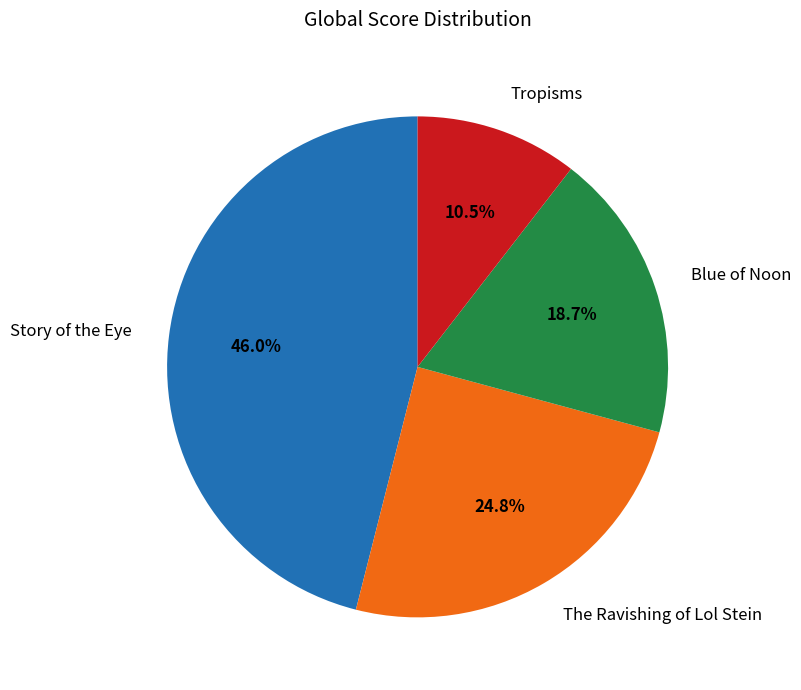

Combined, what portion of the pie is The Ravishing of Lol Stein and Blue of Noon?

43.5%